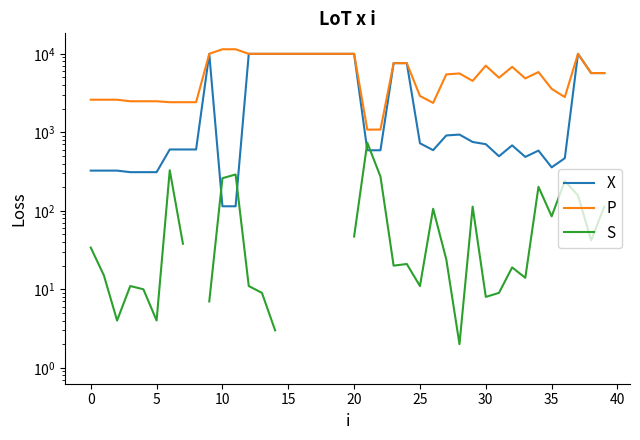

Which series has the widest spread of values?

P